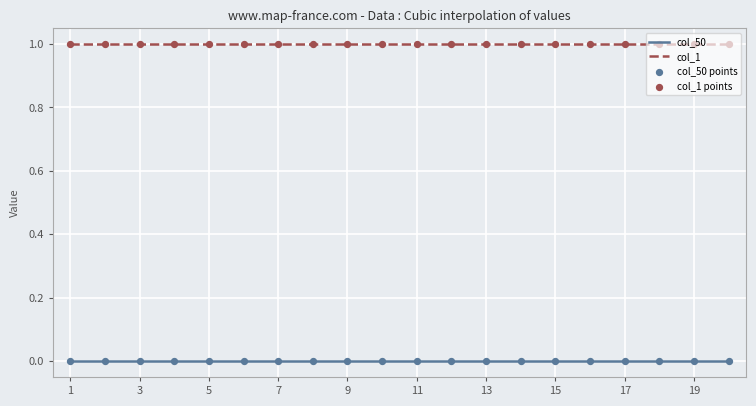

Is the value of col_50 at 18 greater than the value of col_1 at 5?

No